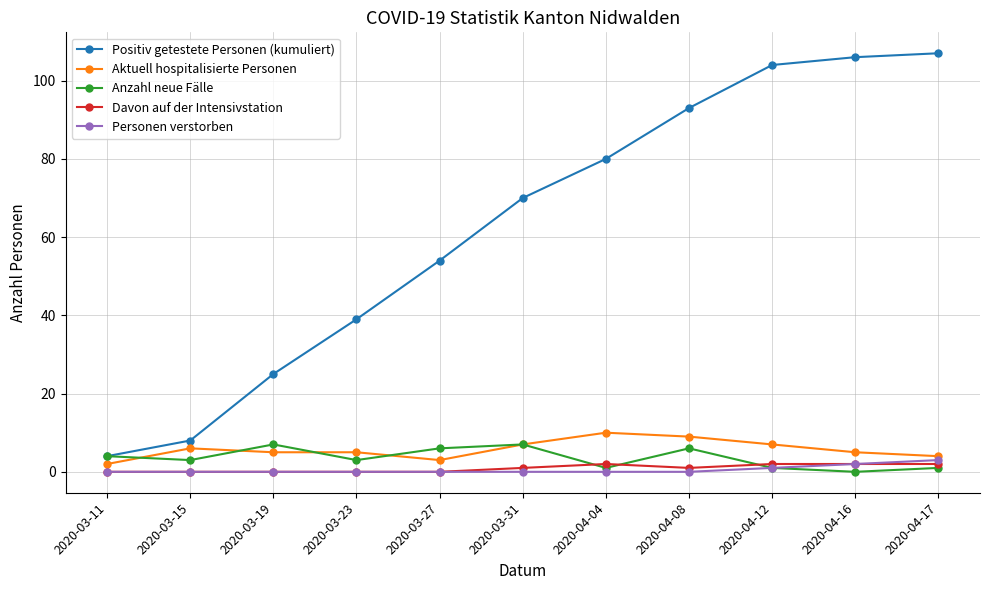

What is the label of the 8th point from the left?

2020-04-08